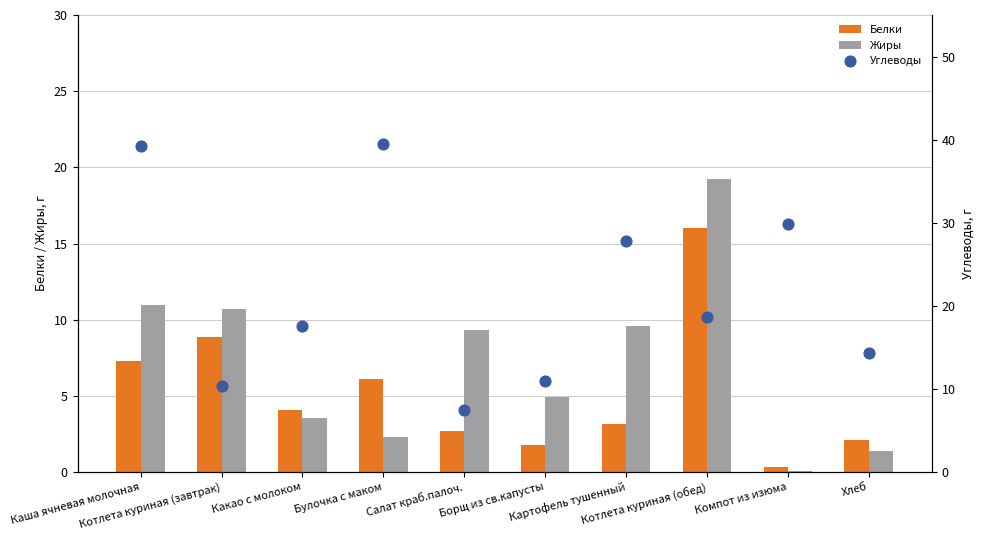

What are all the series names shown in the legend?

Белки, Жиры, Углеводы